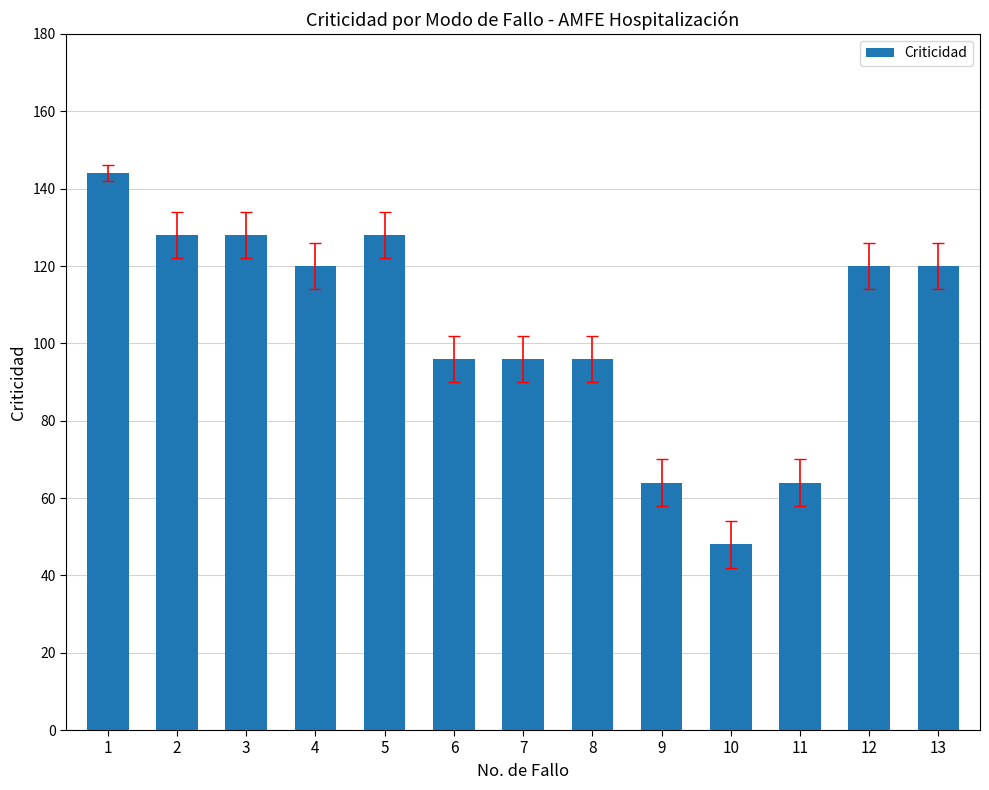

What is the smallest value displayed?

48